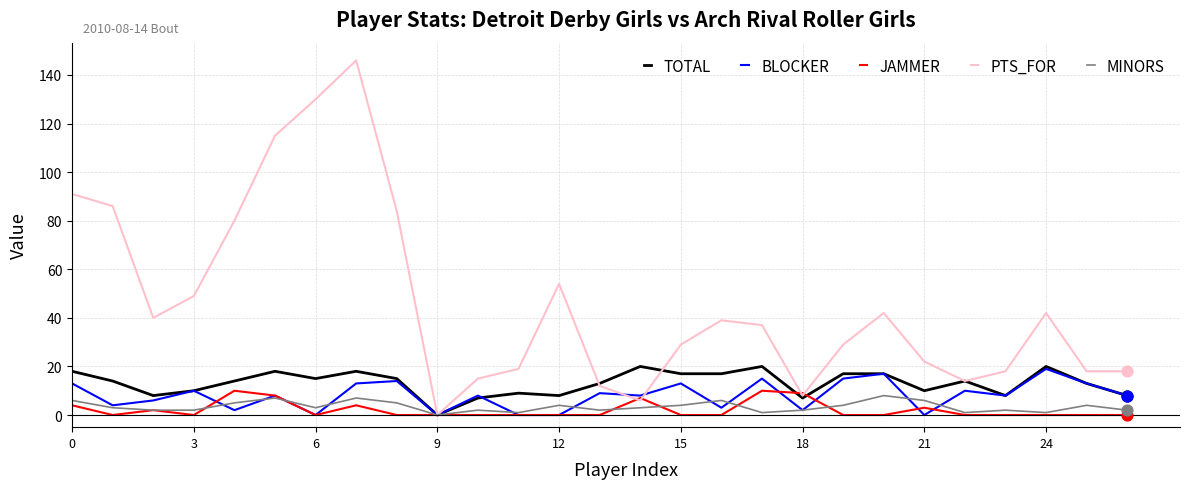

Which series has the largest range (max minus min)?

PTS_FOR